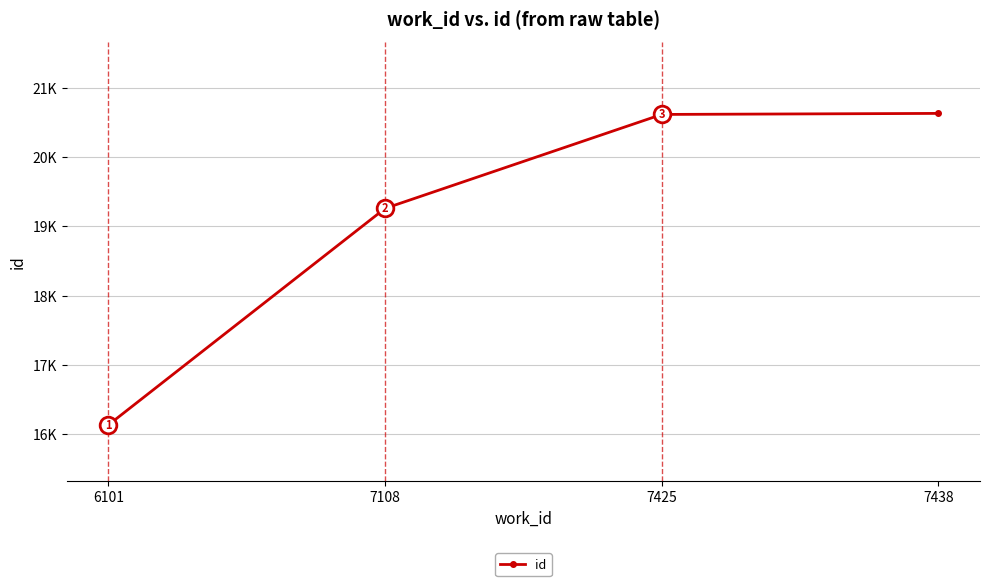

What is the change in value from 6101 to 7438?

+4499